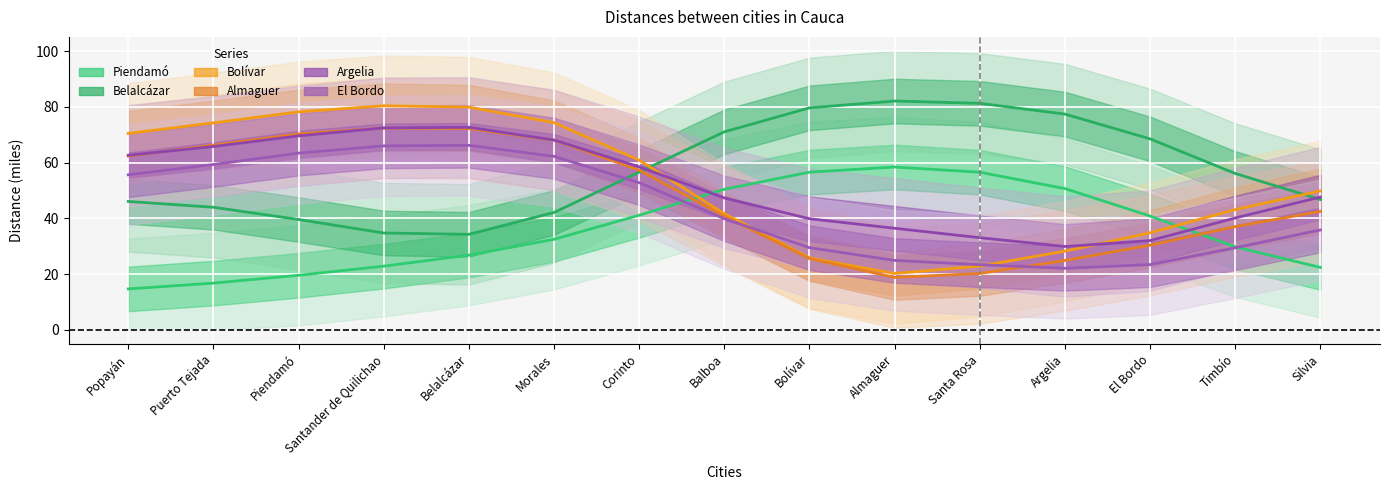

The value of Almaguer at Morales is 68.0. True or false?

True